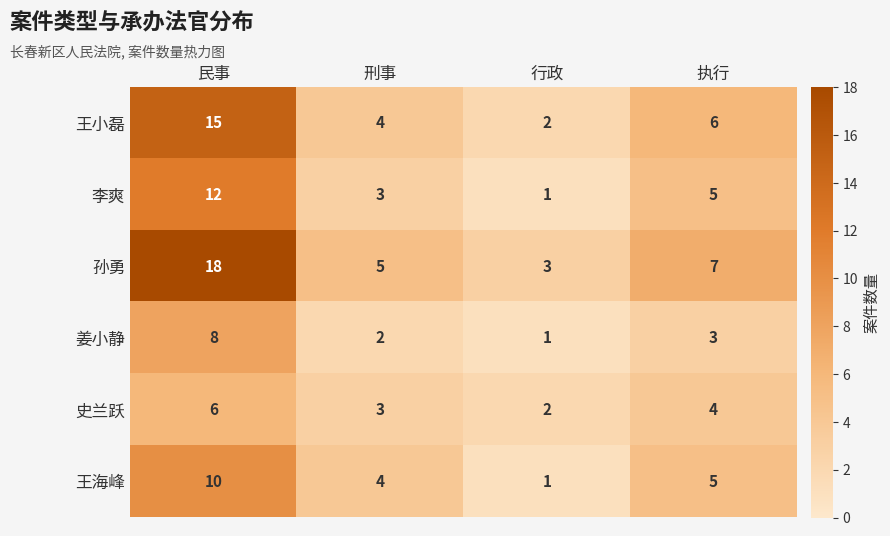

Which series has the largest total across all categories?

孙勇